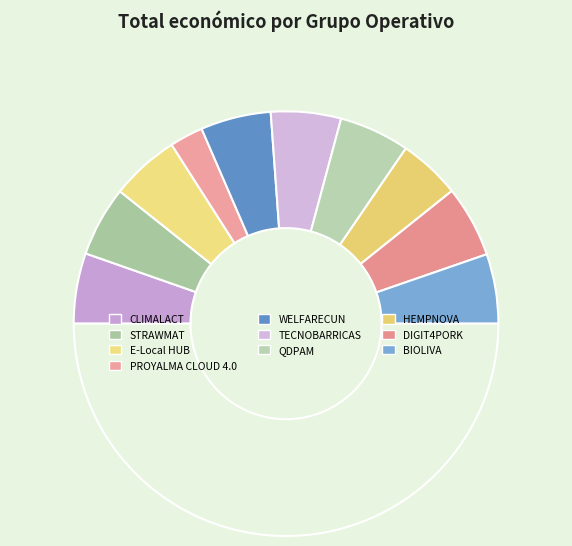

How many slices are in this pie chart?

11